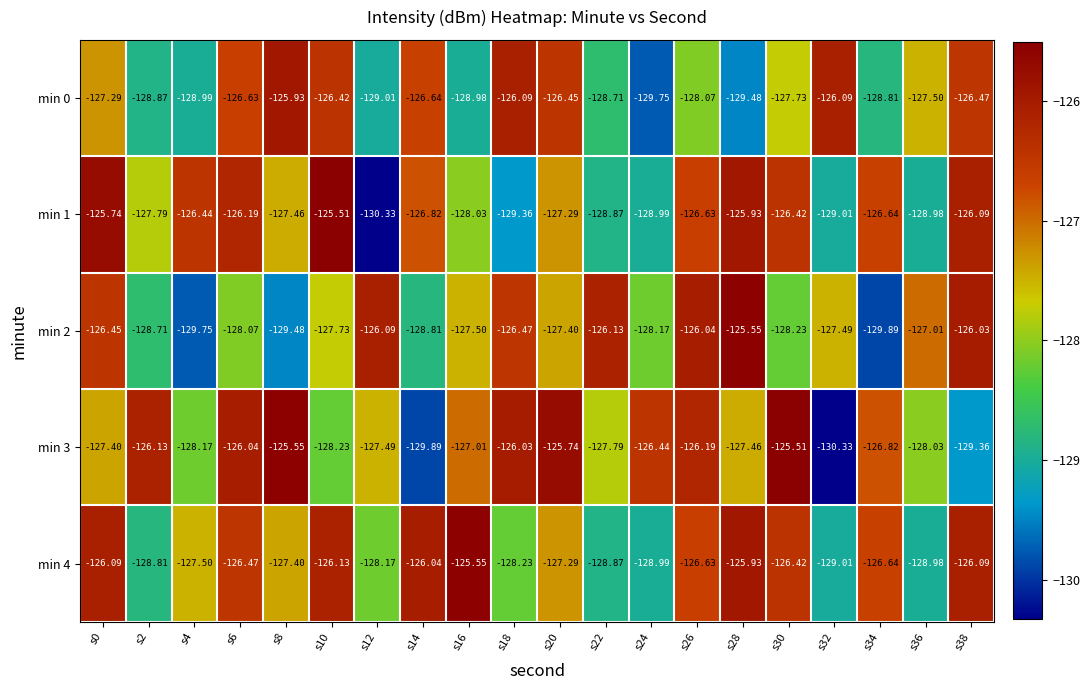

Is the value of min 4 at s34 greater than the value of min 2 at s14?

Yes